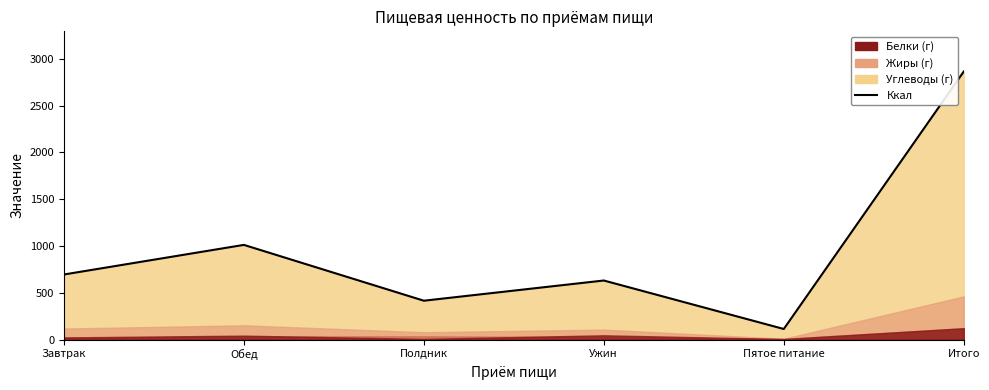

How many categories are shown in the chart?

6